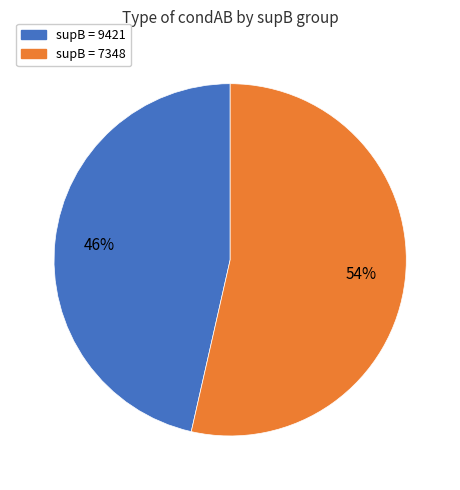

How many slices are in this pie chart?

2